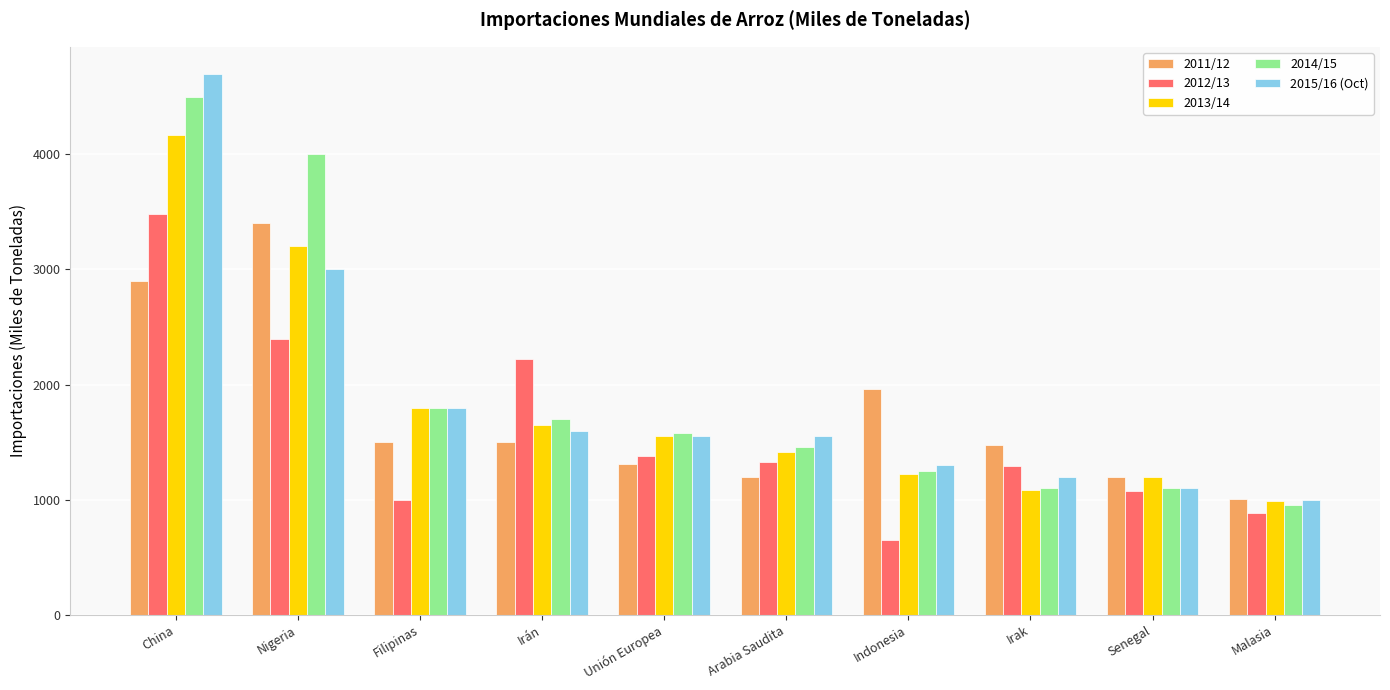

True or false: 2014/15 has a value of 1700 at Irán.

True